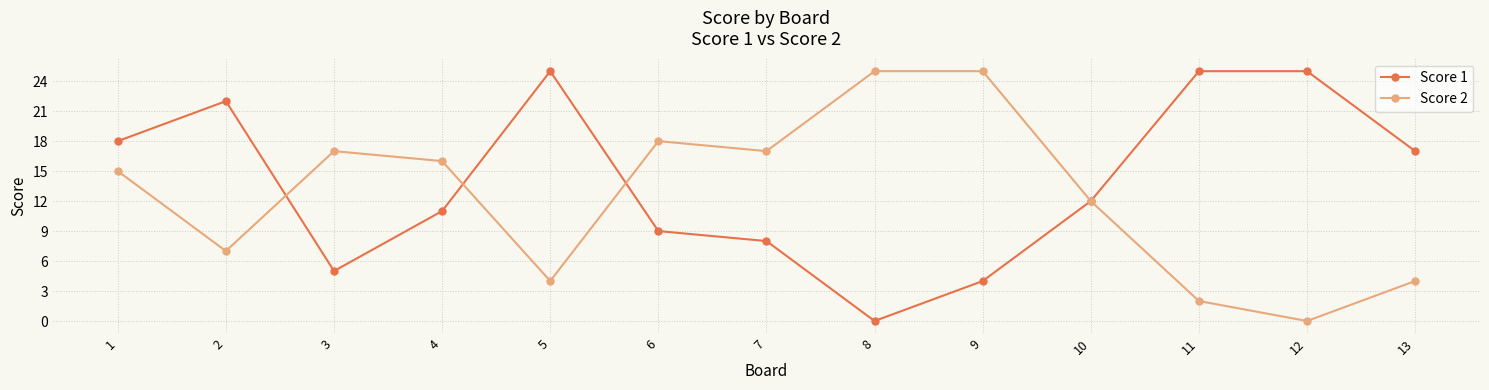

Which series changed the most between 1 and 10?

Score 1